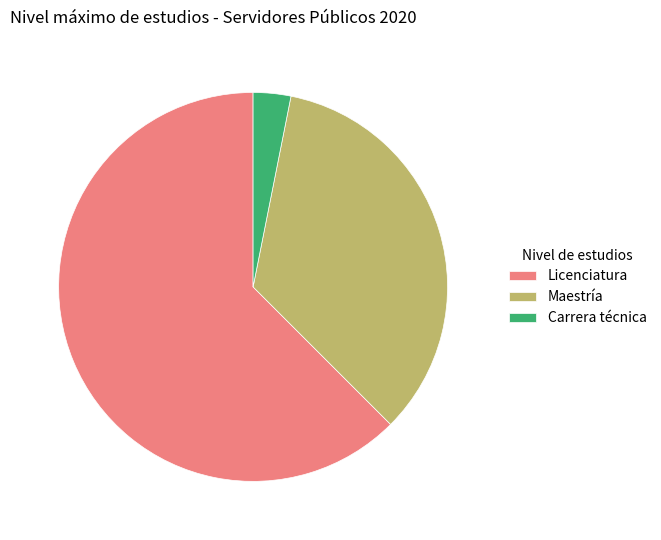

Rank the categories by value from lowest to highest.

Carrera técnica, Maestría, Licenciatura